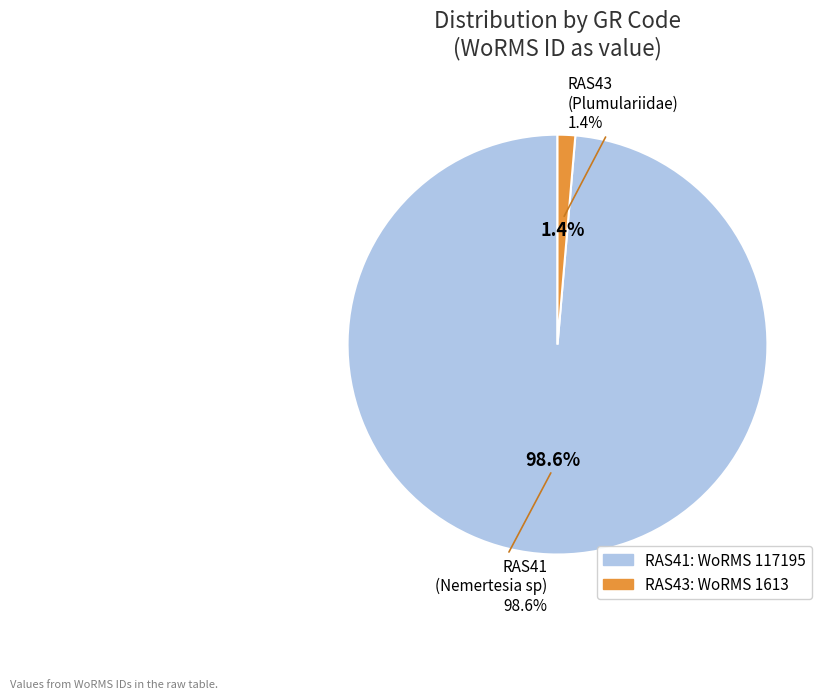

Which category has the smallest portion of the pie?

RAS43